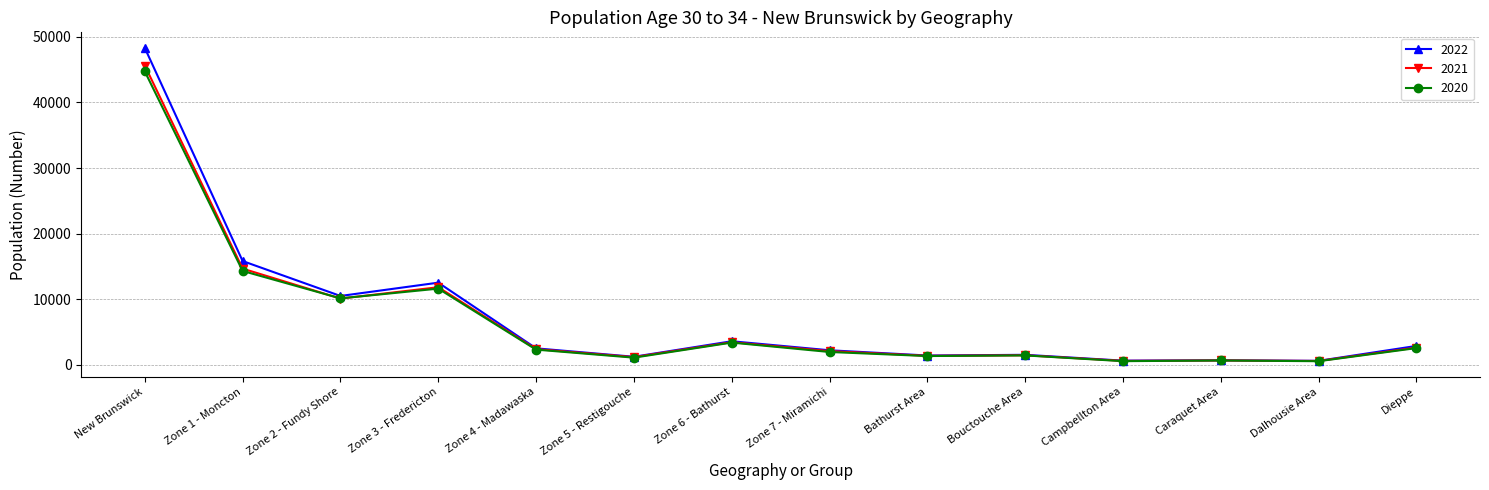

Is this an area chart (filled region under the line)?

No